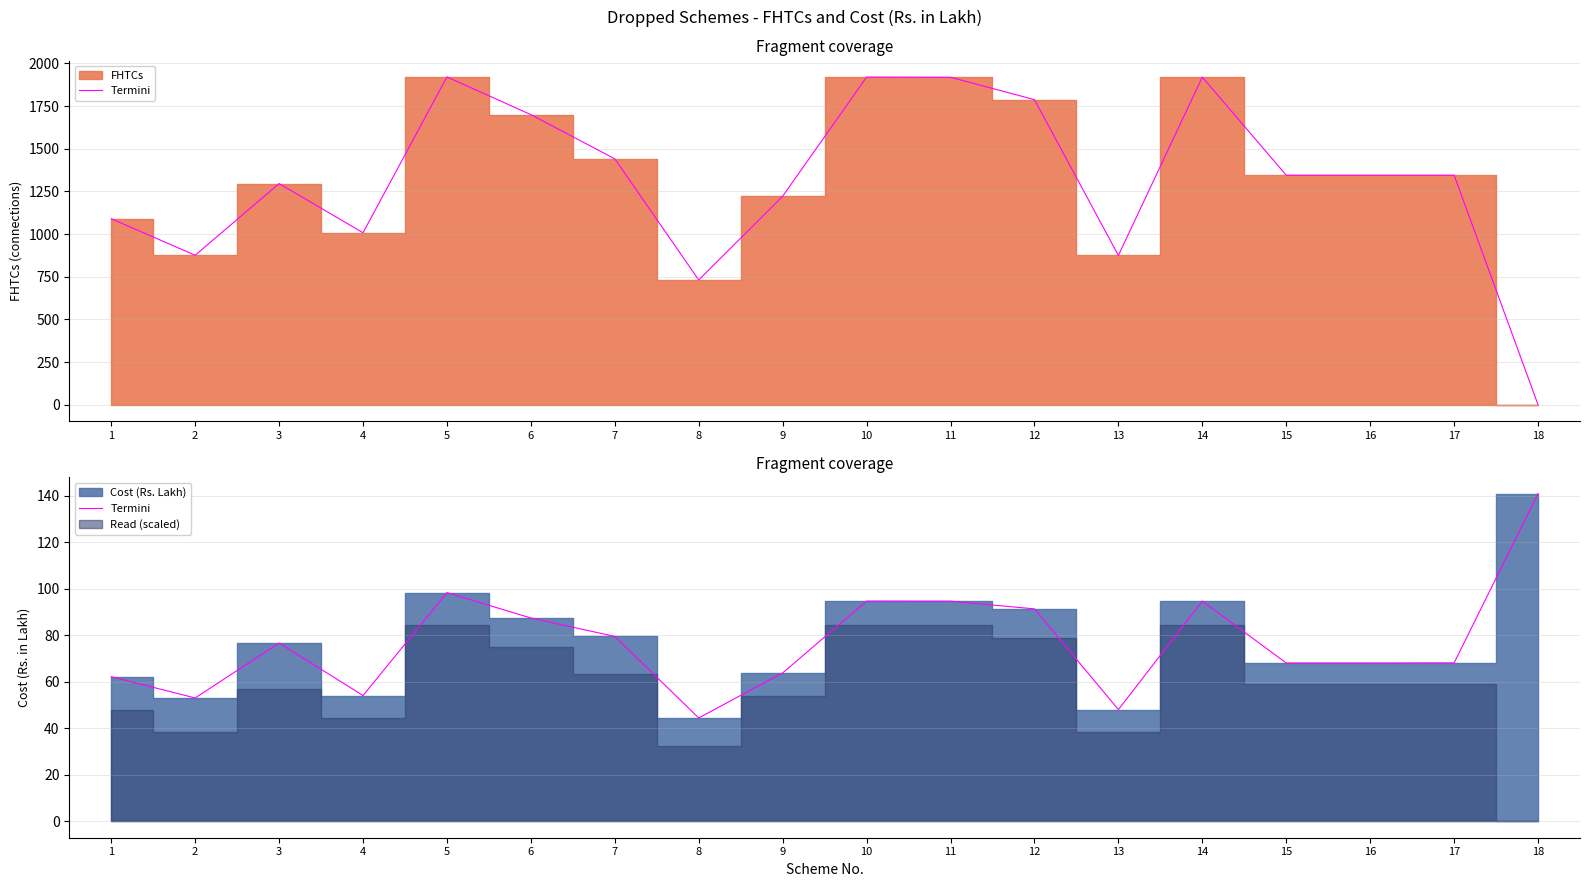

Between 3 and 11, which is larger?

11